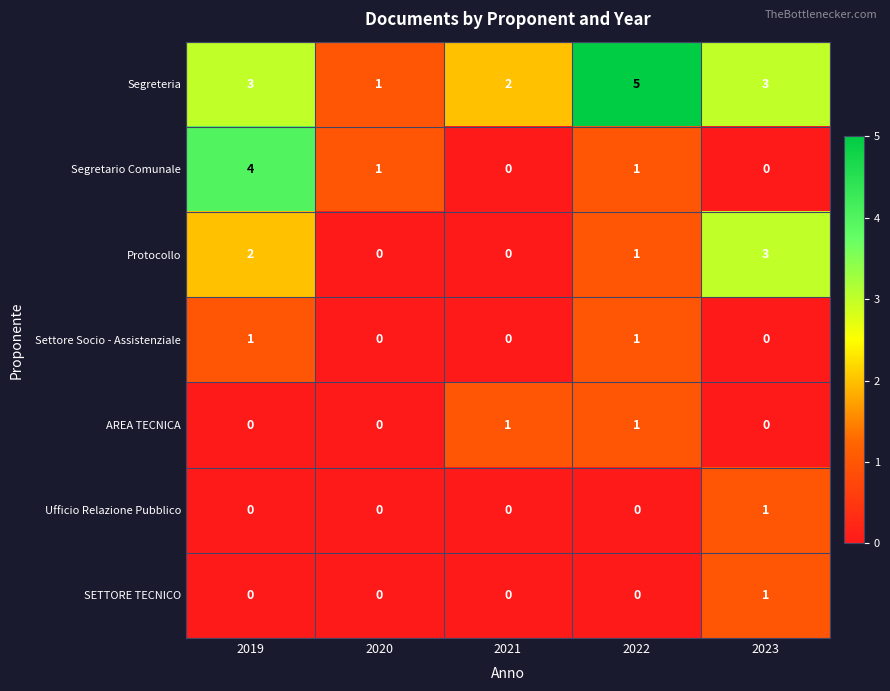

What is the total value across all series at 2022?

9